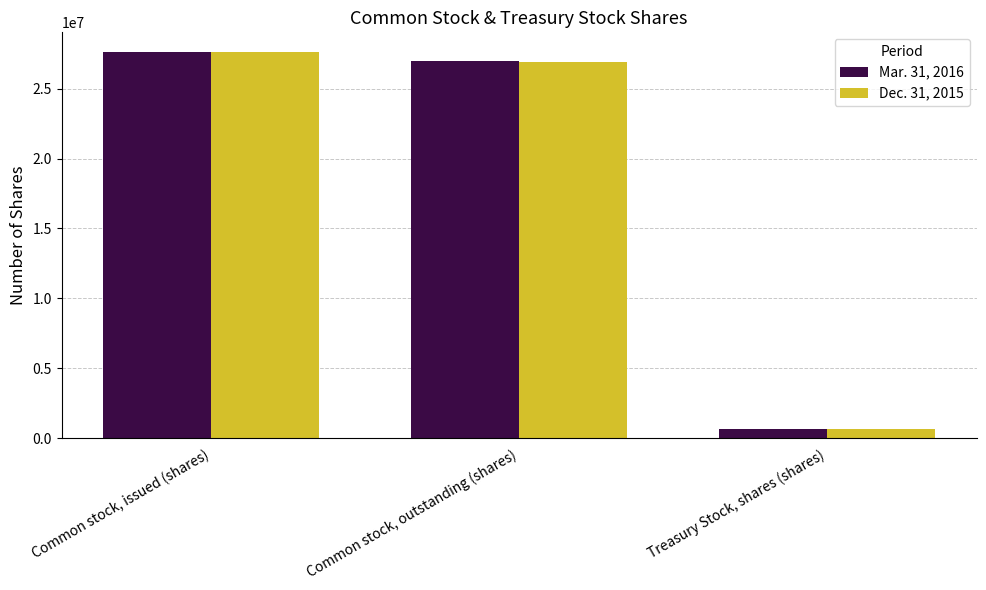

What is the lowest value of the Dec. 31, 2015 series?

677463